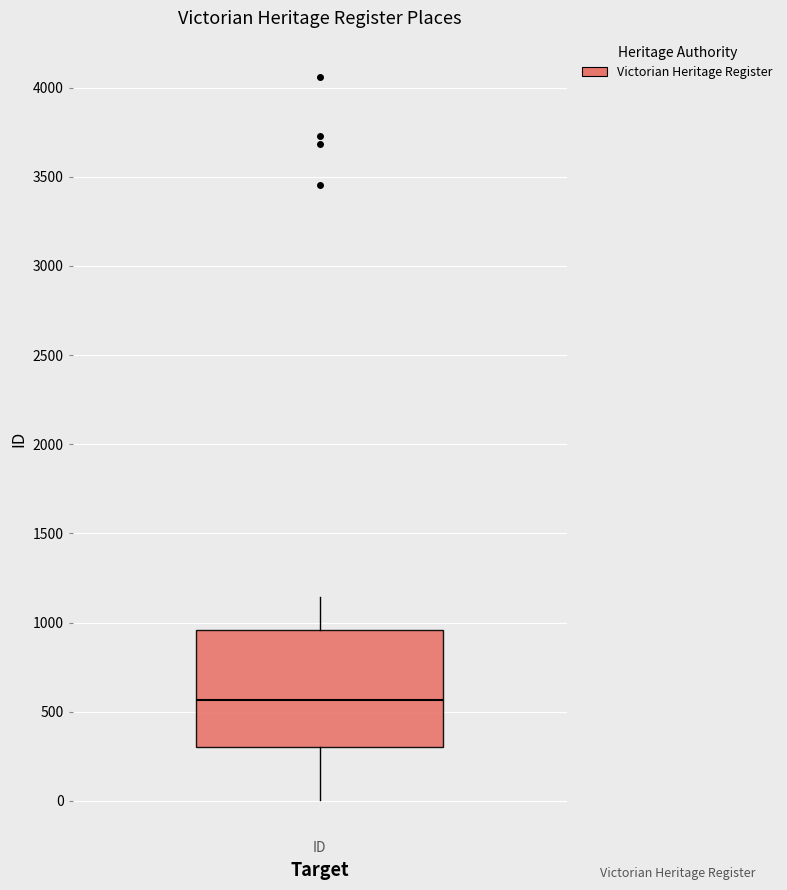

Transcribe this box plot: give where the median line is, the range the box spans, and where the two whiskers end, as read against the y-axis. The values are not printed on the chart, so give them approximately, as read against the axis.

median 550, box 300 to 950, whiskers 0 to 1150